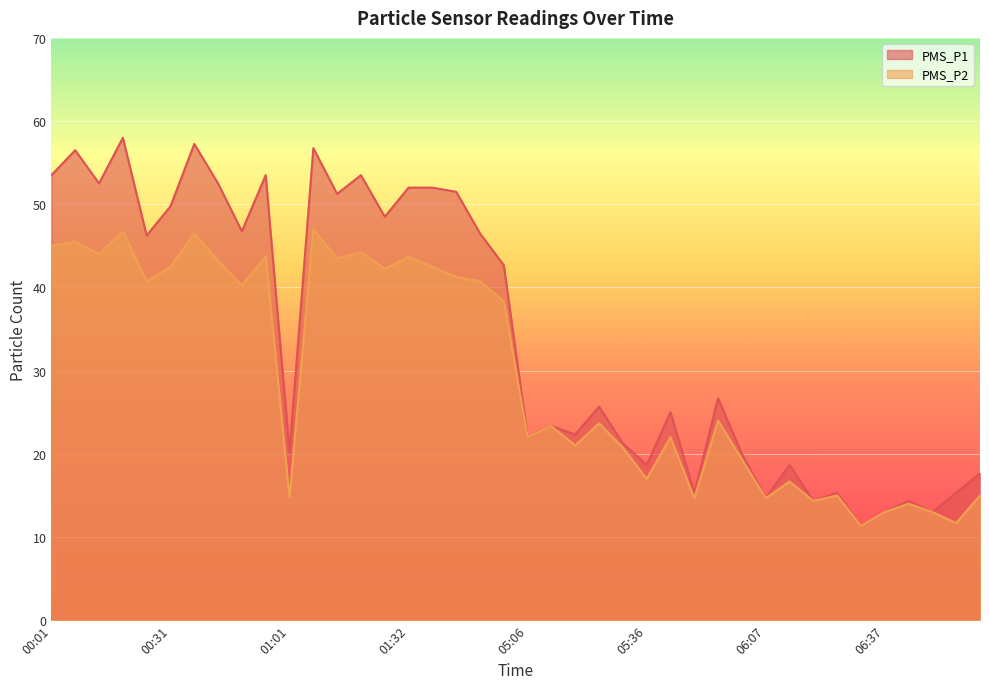

True or false: PMS_P1 and PMS_P2 cross at least once.

False